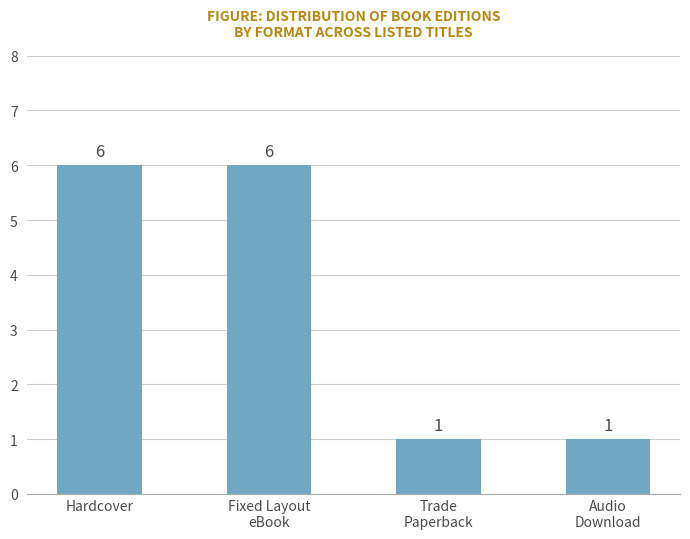

Reading left to right, what are all the values shown in this chart?

6	6	1	1